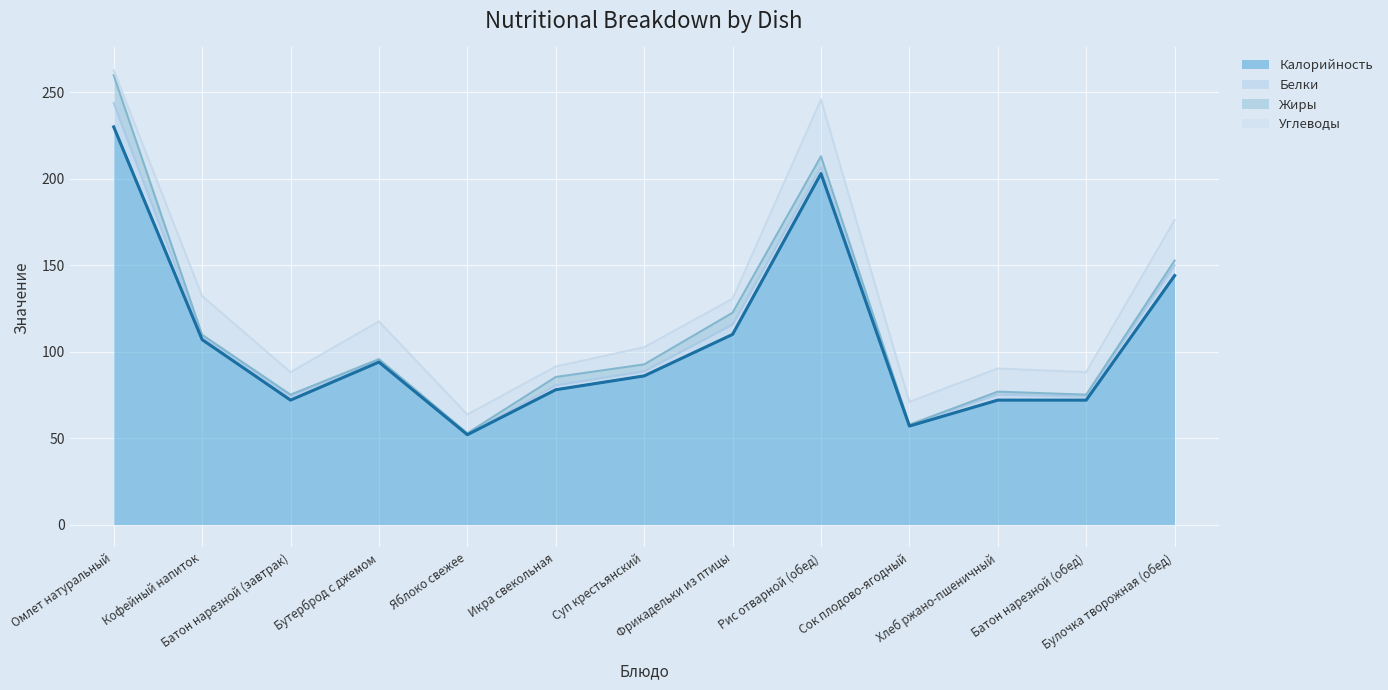

How many interior local valleys does the Жиры series have?

4